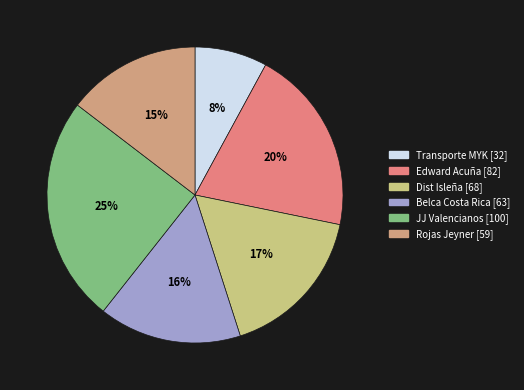

To the nearest percent, what is the difference between the largest and smallest slice percentages?

17%